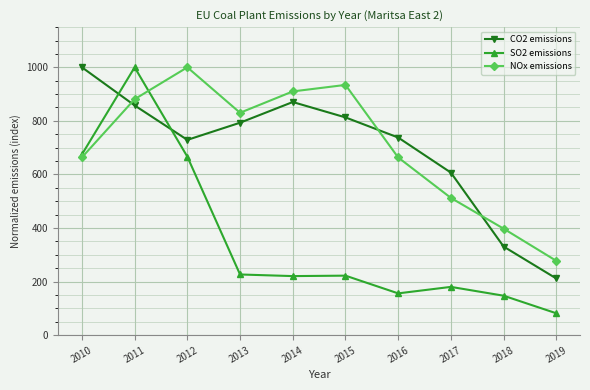

Count the number of categories in the chart.

10